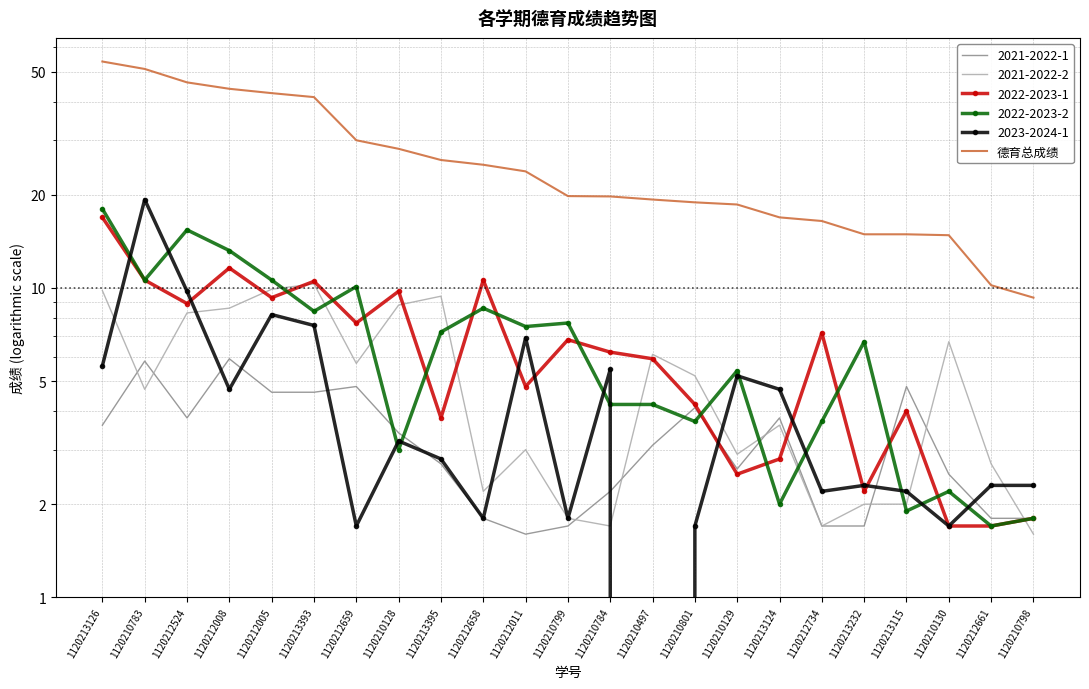

At which label is the value closest to 31?

1120212659